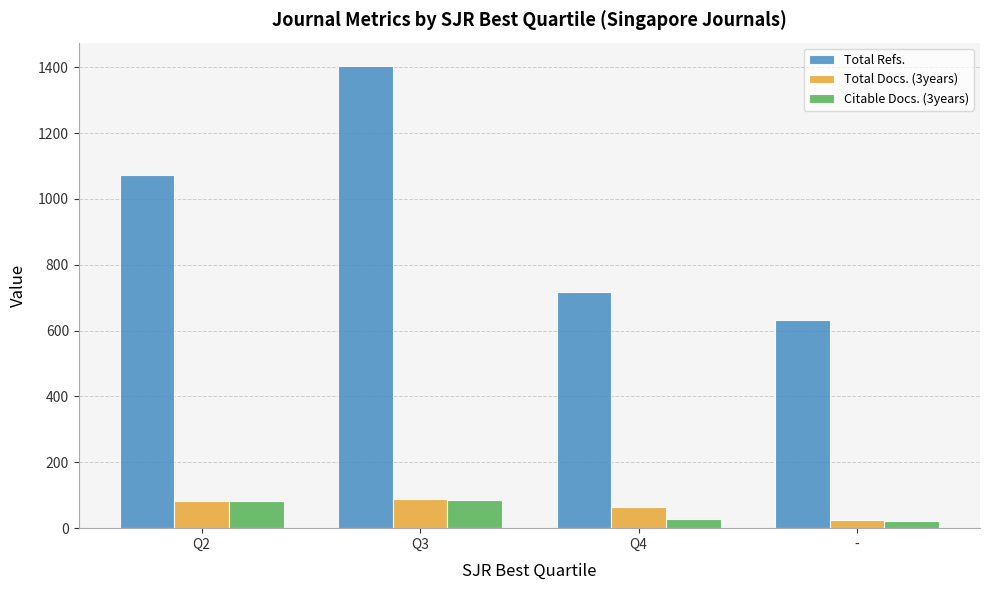

What is the greatest value displayed?

1404.3